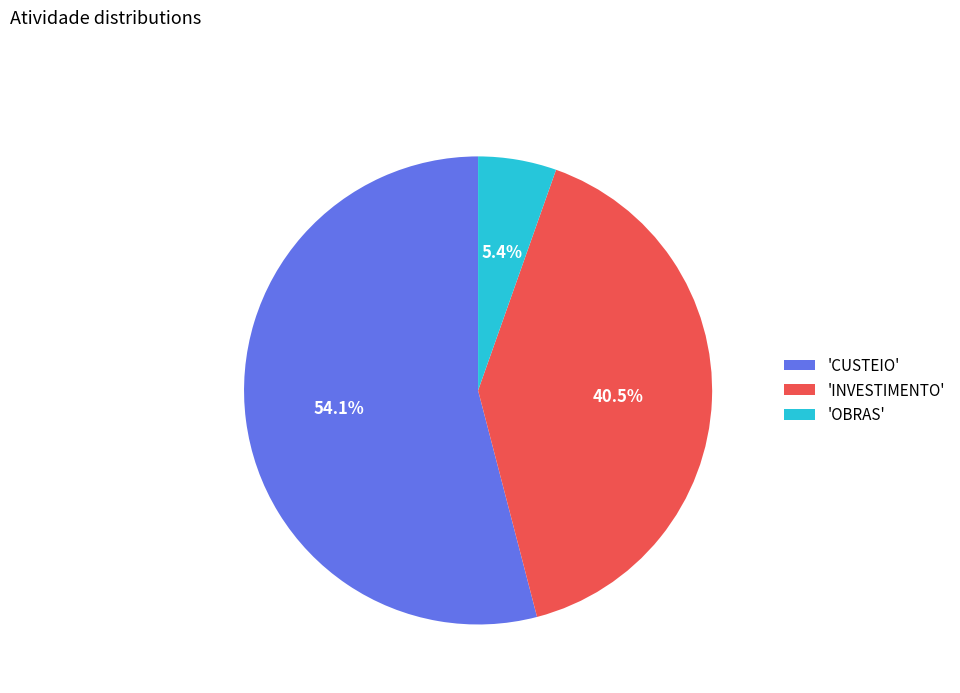

How many slices are in this pie chart?

3